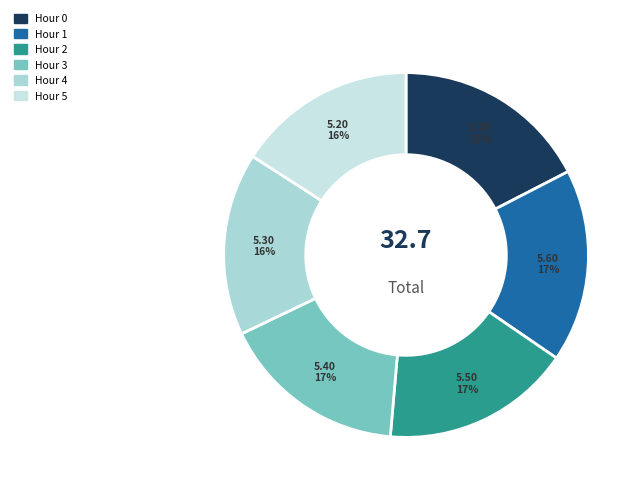

What is the change in value from Hour 3 to Hour 4?

-0.1